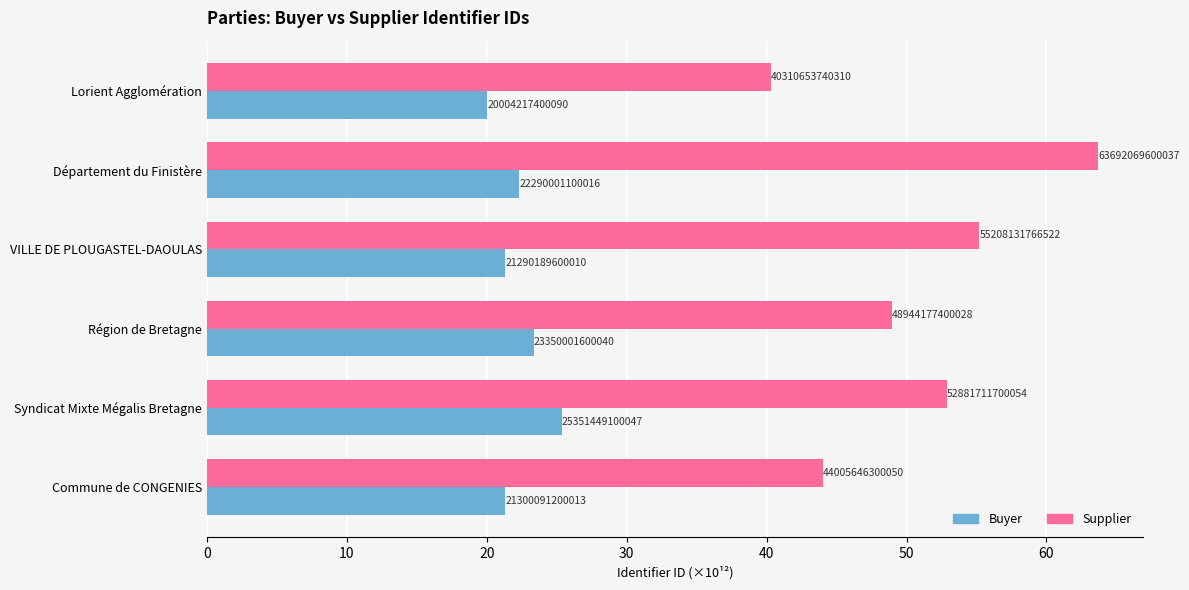

How many categories are shown in the chart?

6